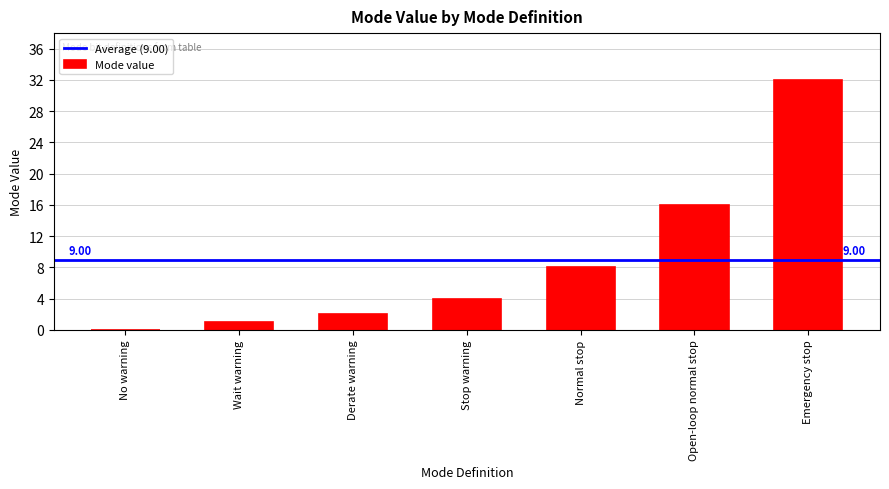

What is the sum of the values at No warning and Emergency stop?

32